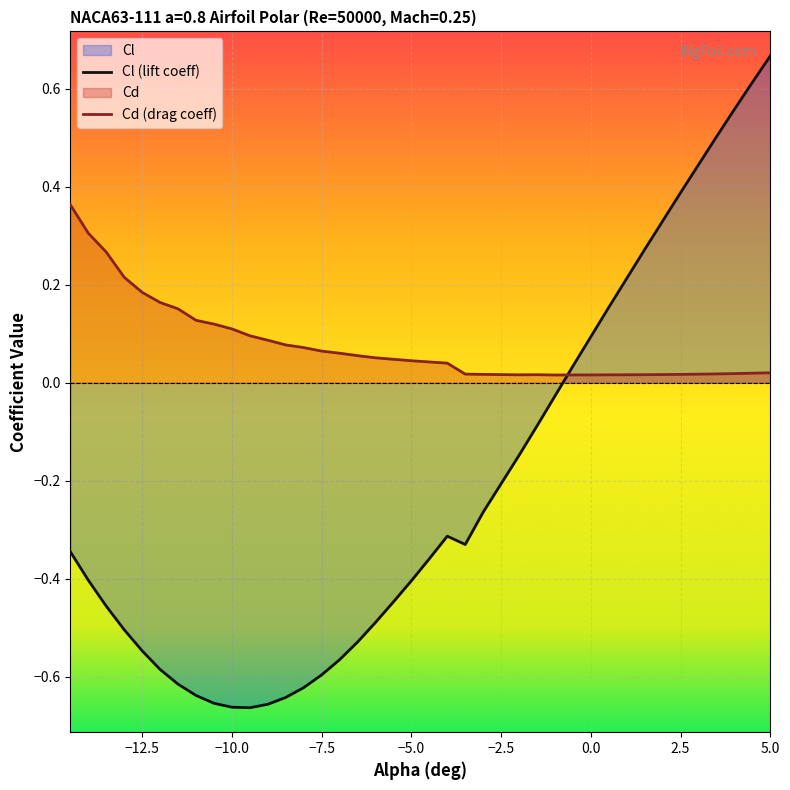

True or false: Cl (lift coeff) and Cd (drag coeff) cross at least once.

True